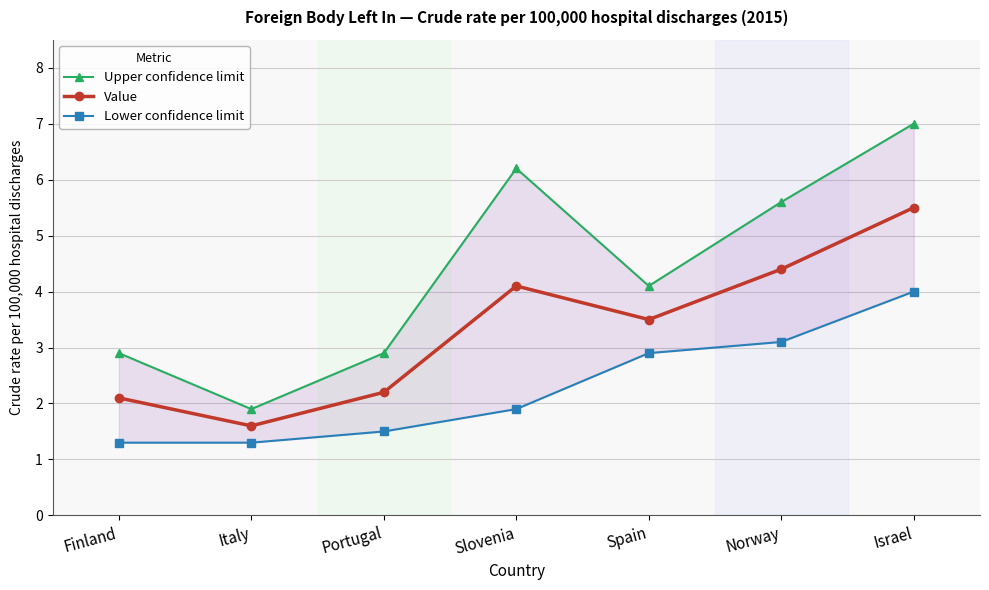

At which category does Value reach its first local valley?

Italy